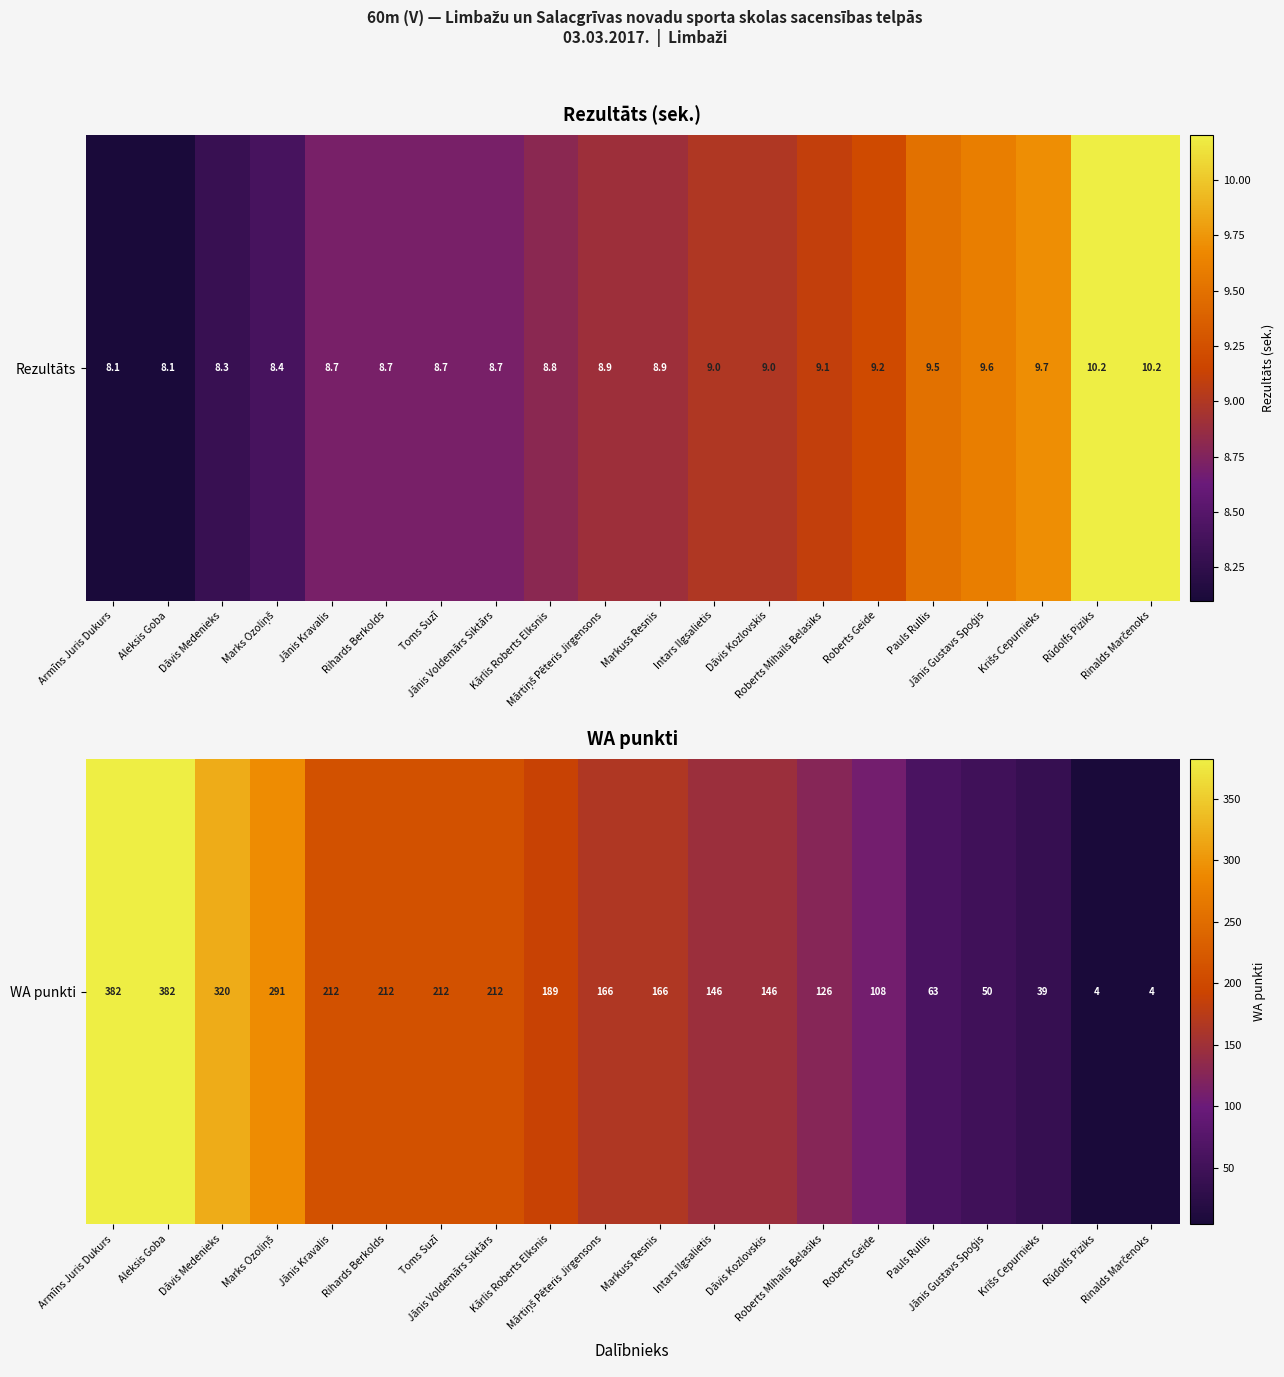

What is the difference between the maximum and second lowest values?

378